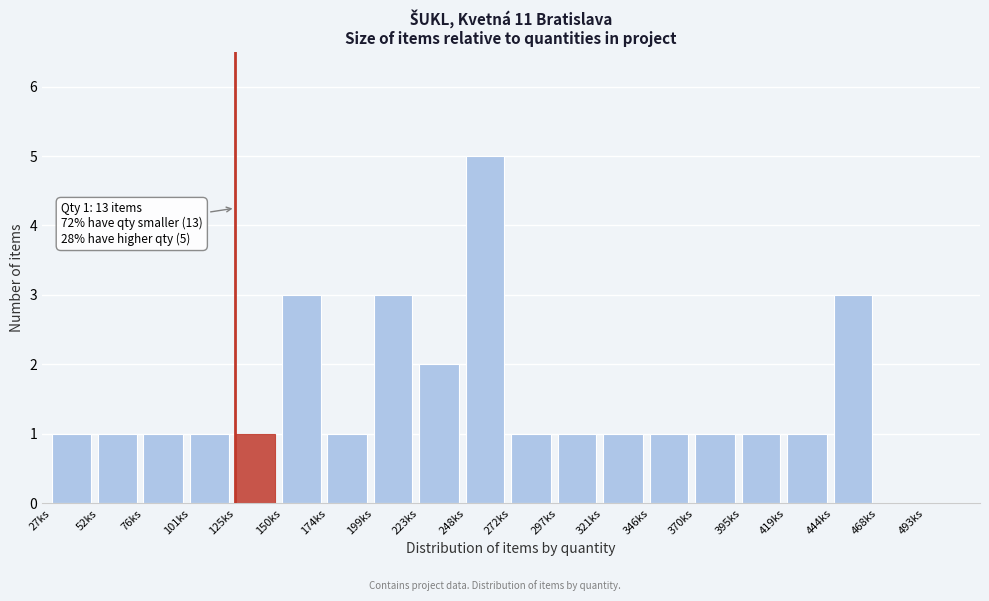

Reading left to right, what are all the values shown in this chart?

27ks=1	52ks=1	76ks=1	101ks=1	125ks=1	150ks=3	174ks=1	199ks=3	223ks=2	248ks=5	272ks=1	297ks=1	321ks=1	346ks=1	370ks=1	395ks=1	419ks=1	444ks=3	468ks=0	493ks=0